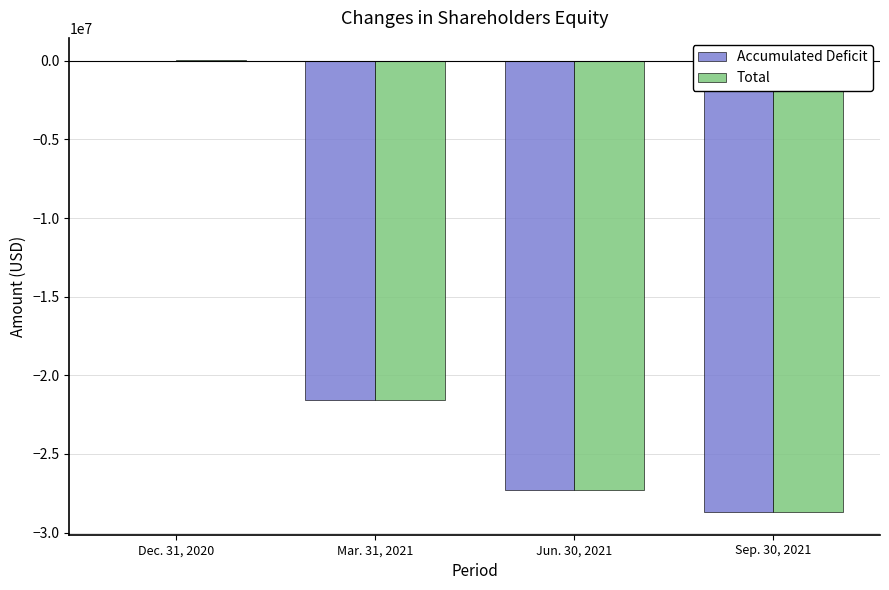

At which label does Total first exceed -21550373?

Dec. 31, 2020